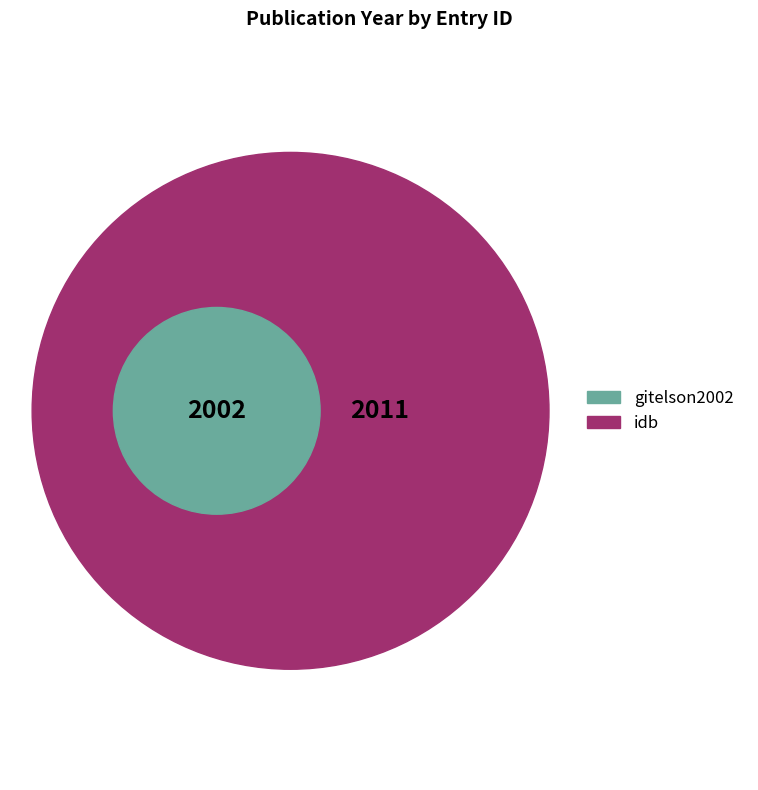

True or false: idb accounts for 50% of the total.

True